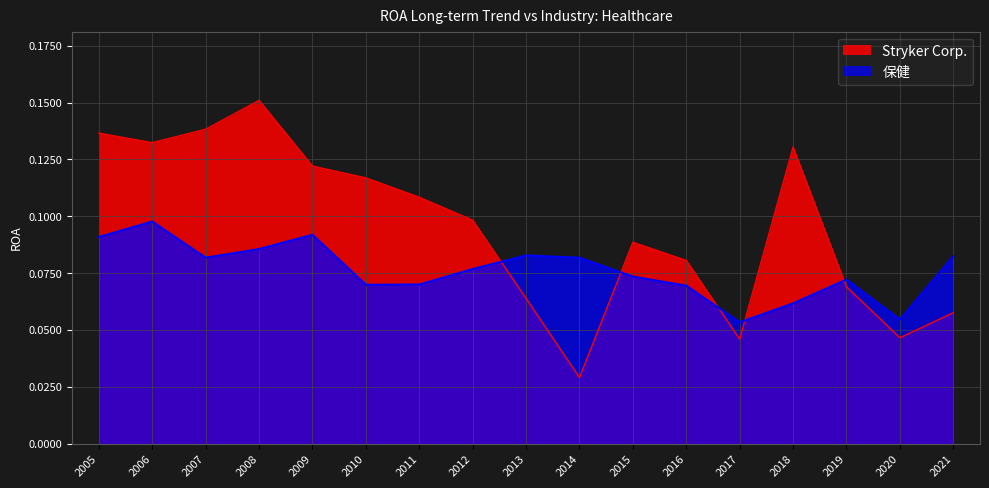

Is it true that Stryker Corp. equals 0.1 at 2009?

True